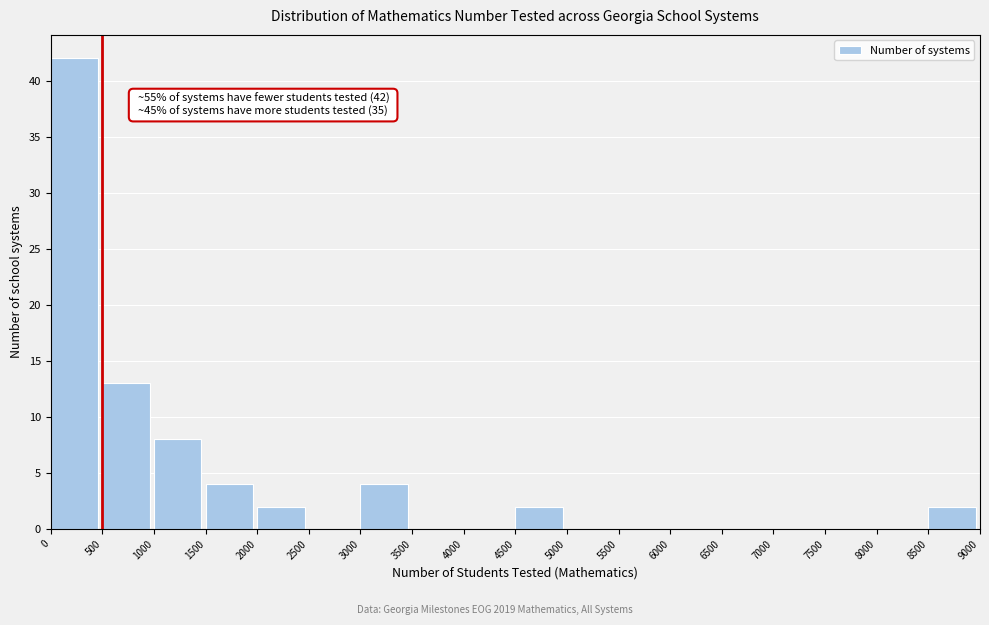

Which range on the x-axis has the tallest bar?

0 to 500